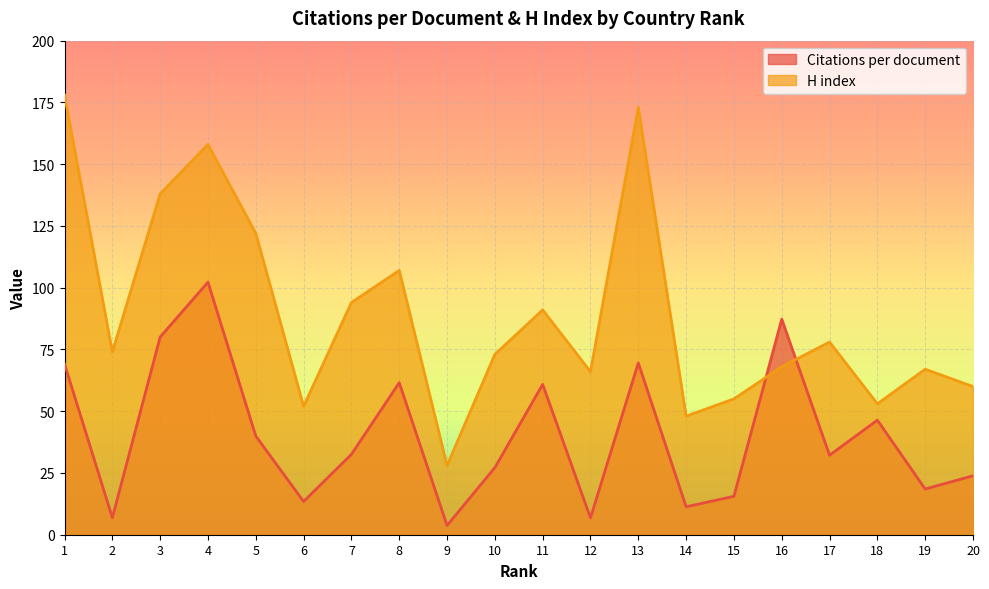

In Citations per document, how many points are higher than both neighbors (excluding endpoints)?

6